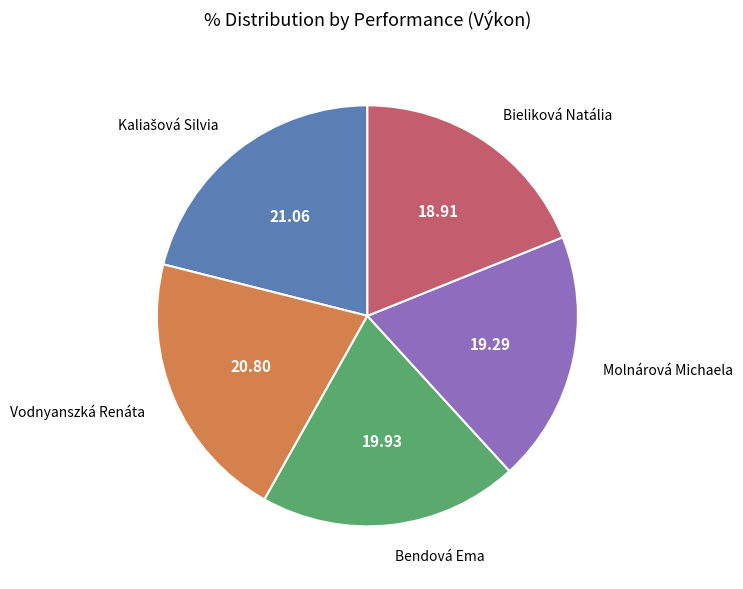

Is there a majority slice in this chart?

No